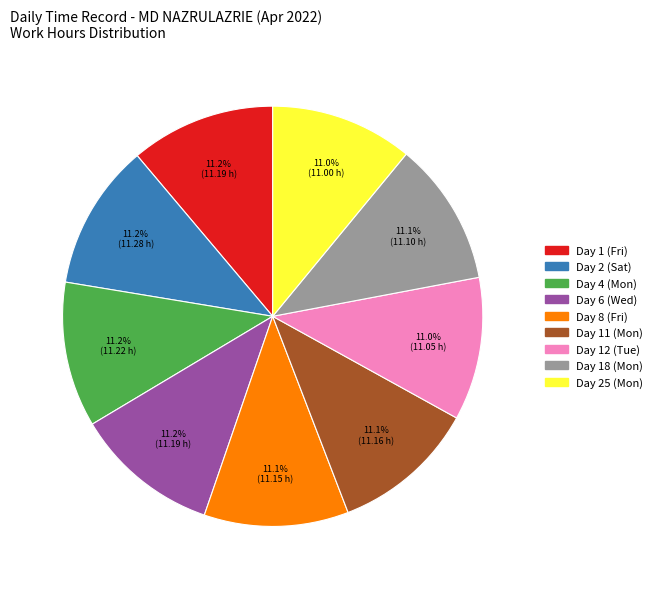

Is there a majority slice in this chart?

No